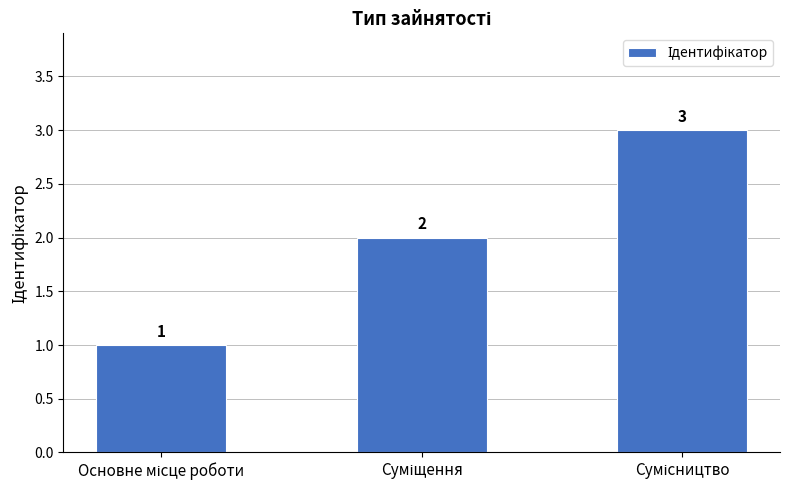

How many data points are less than 2?

1